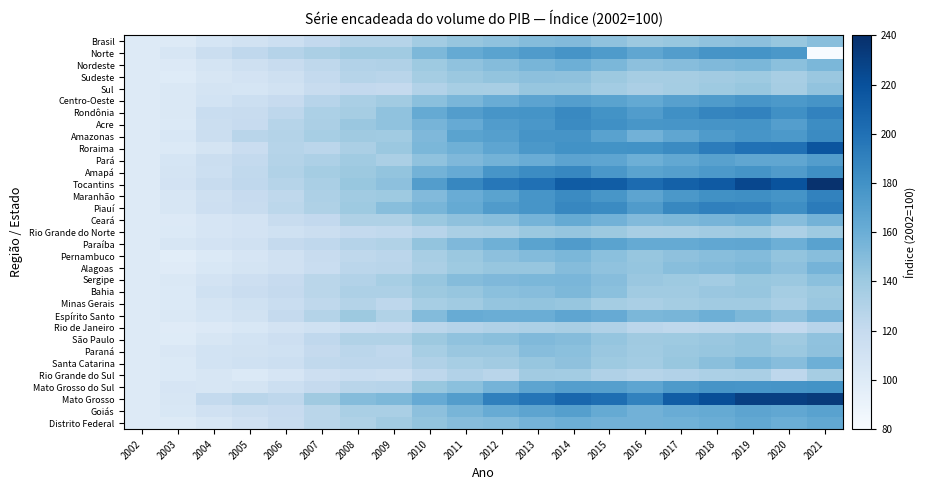

At which category is the sum across all series the highest?

2014